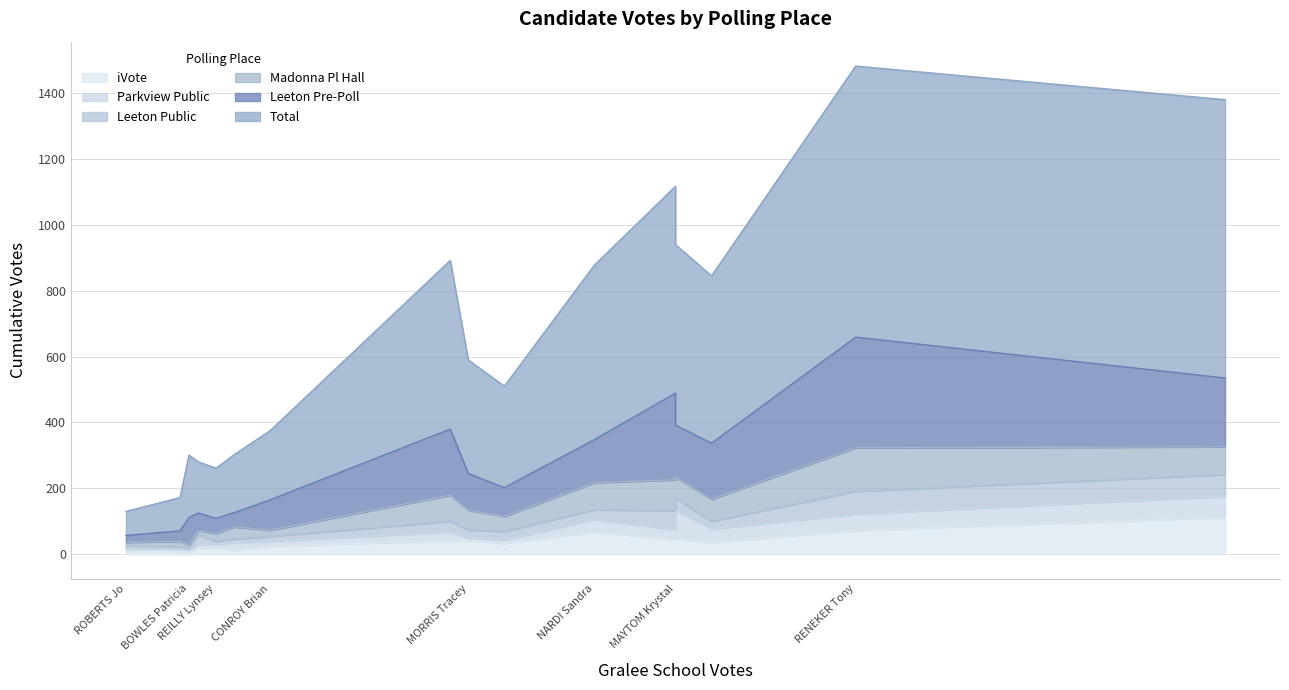

At which category is the sum across all series the highest?

RENEKER Tony